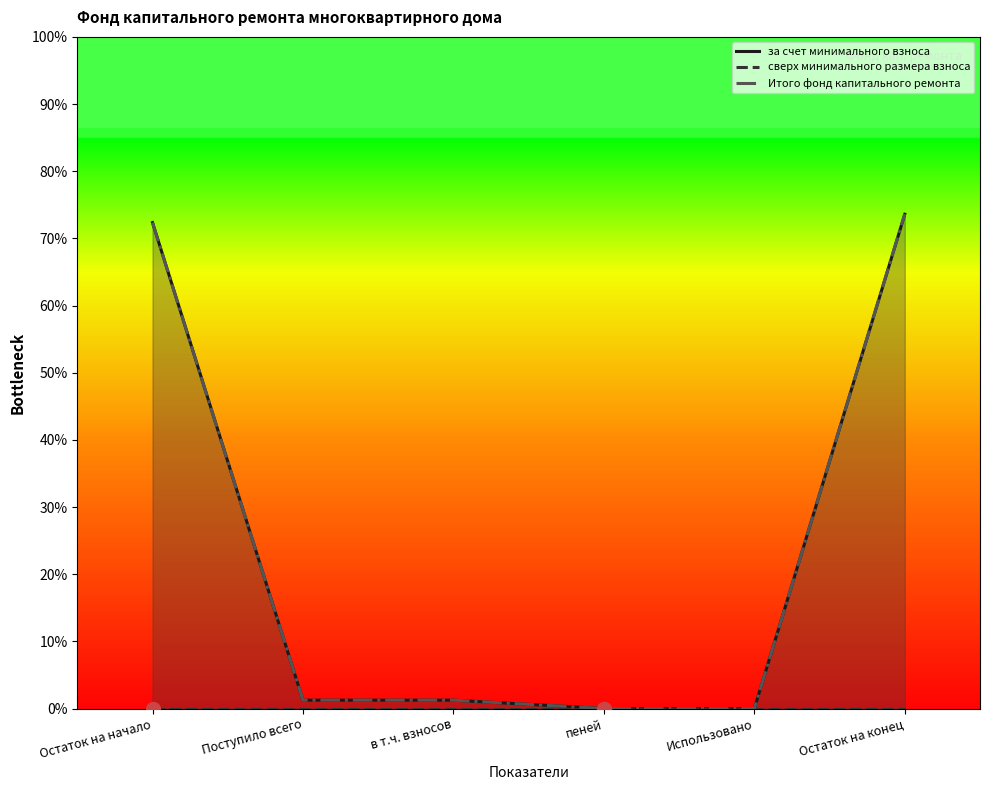

What is the difference between the highest and lowest values at Остаток на конец?

85.2